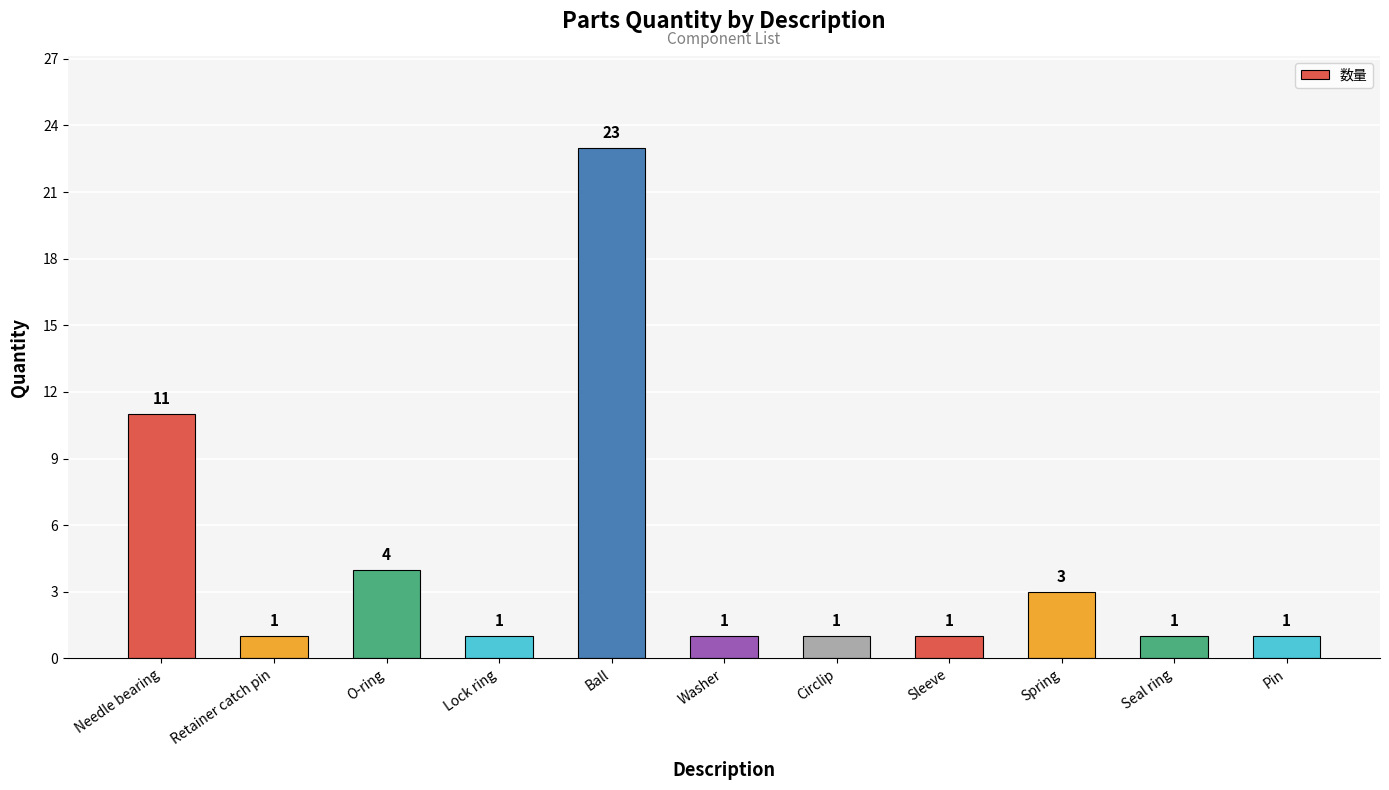

Reading left to right, transcribe all the data shown in this chart.

Needle bearing=11	Retainer catch pin=1	O-ring=4	Lock ring=1	Ball=23	Washer=1	Circlip=1	Sleeve=1	Spring=3	Seal ring=1	Pin=1